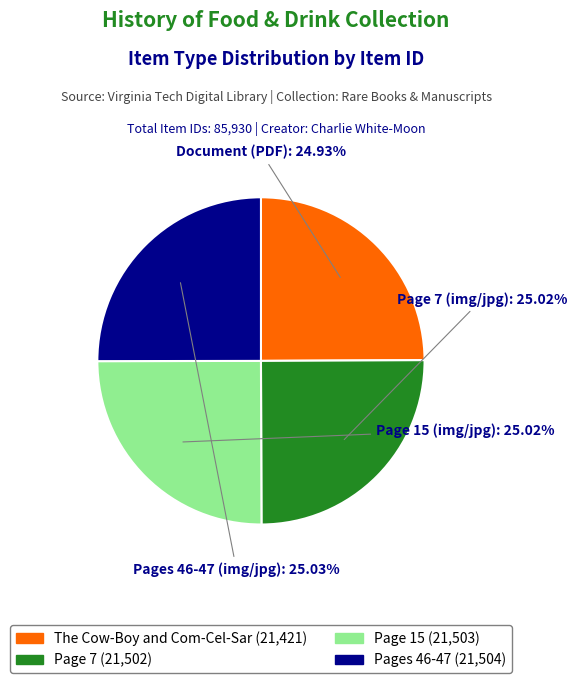

How many segments does this pie chart have?

4